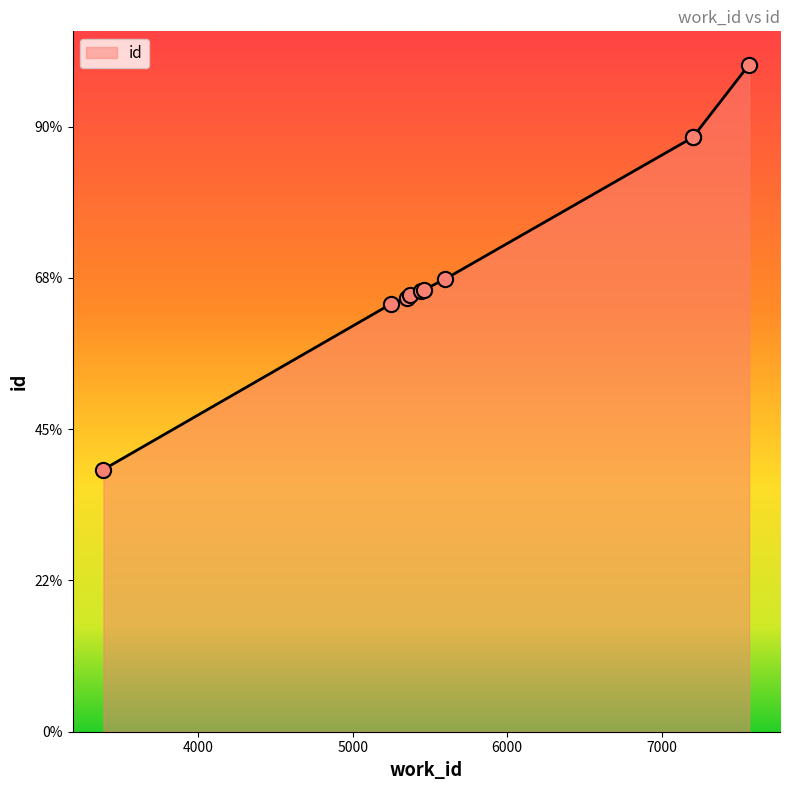

Approximately how many times larger is the value at 5598 compared to 7201?

0.8